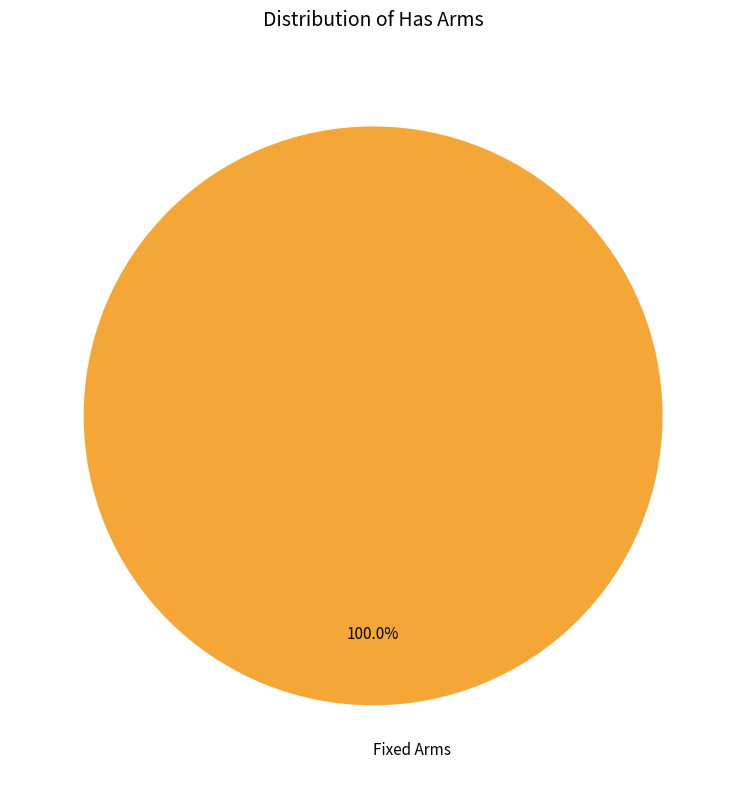

Rank the categories by value from highest to lowest.

Fixed Arms